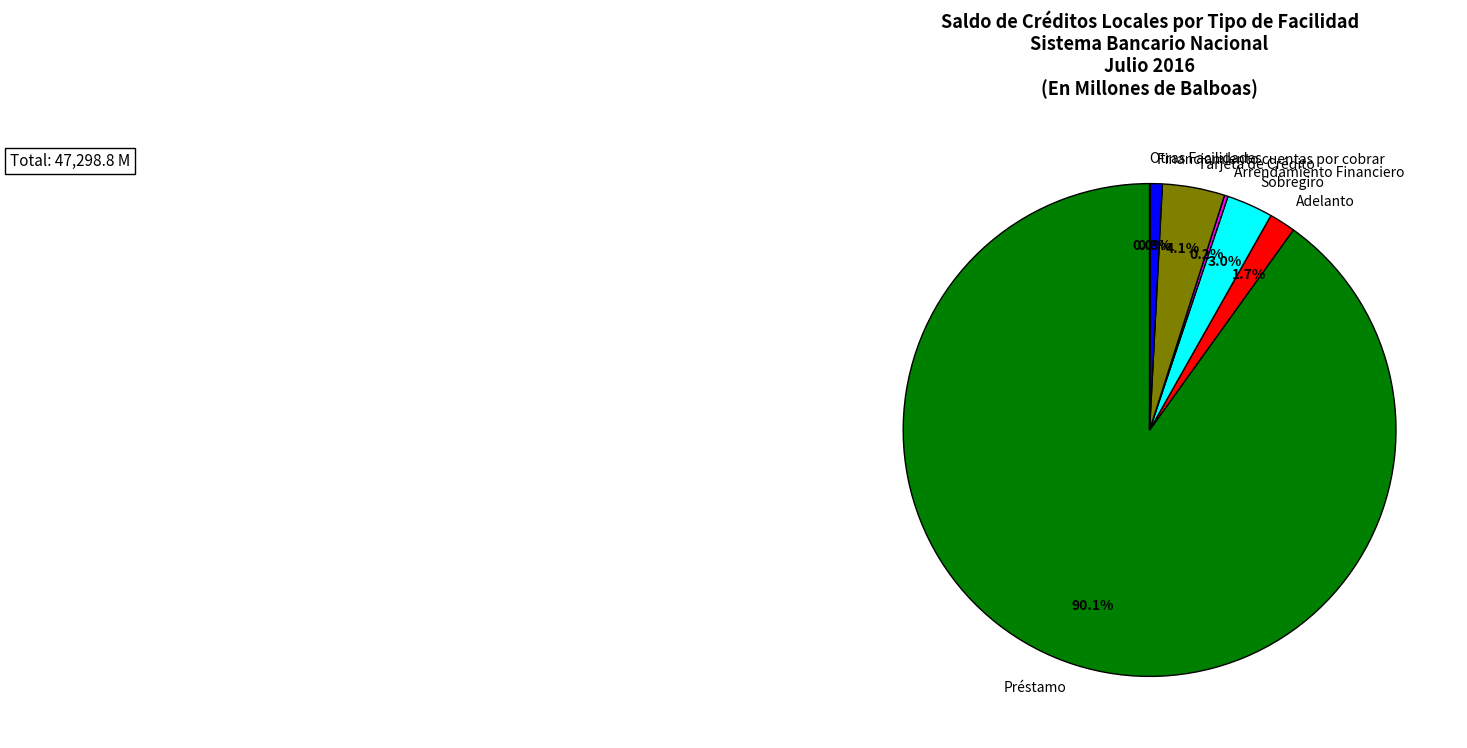

Between Adelanto and Tarjeta de Crédito, which is larger?

Tarjeta de Crédito